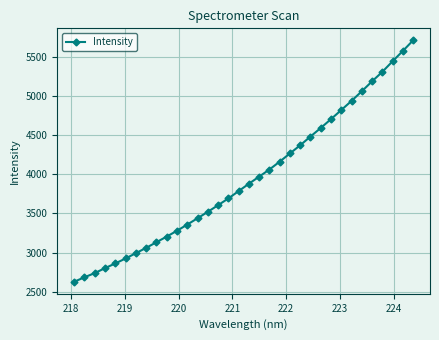

What is the value of the 14th point from the left?

3519.5